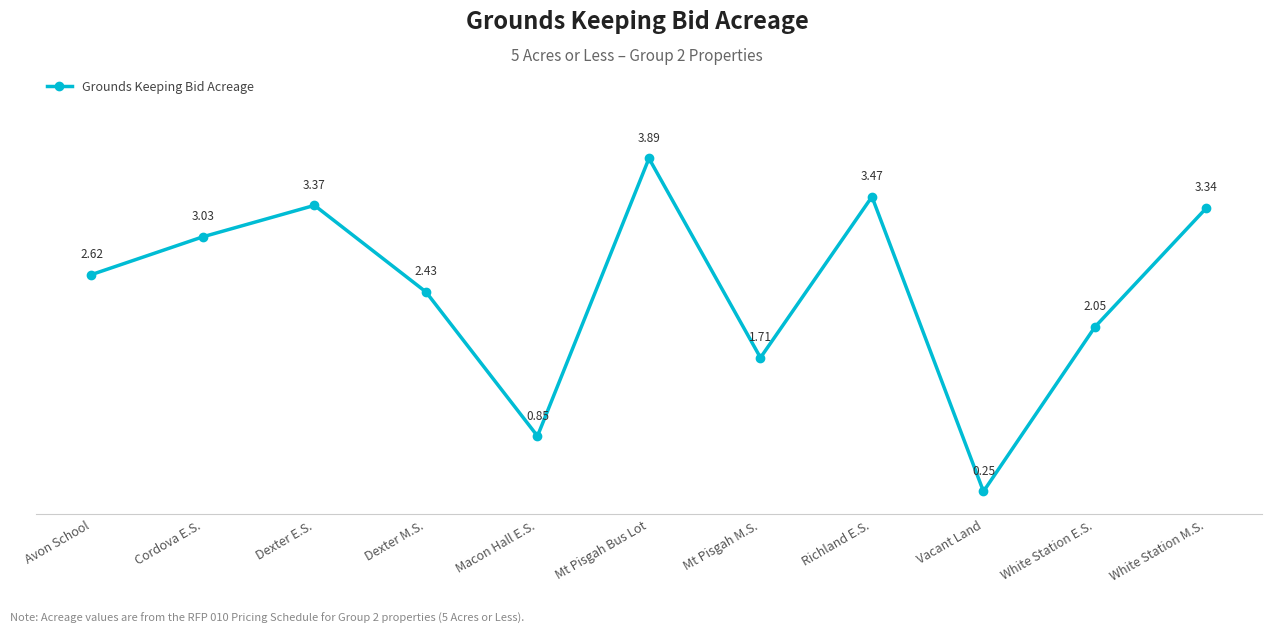

What is the sum of the values at Macon Hall E.S. and Cordova E.S.?

3.9